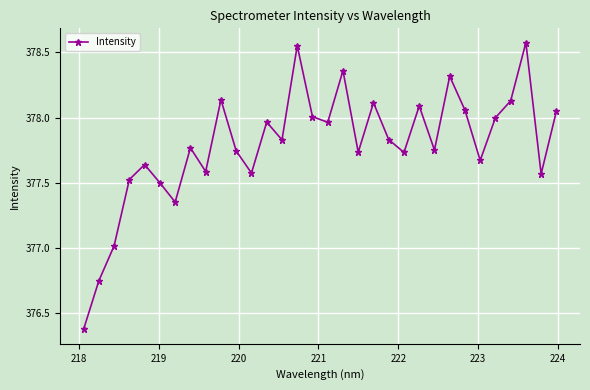

What is the difference between the second highest and minimum values?

2.2